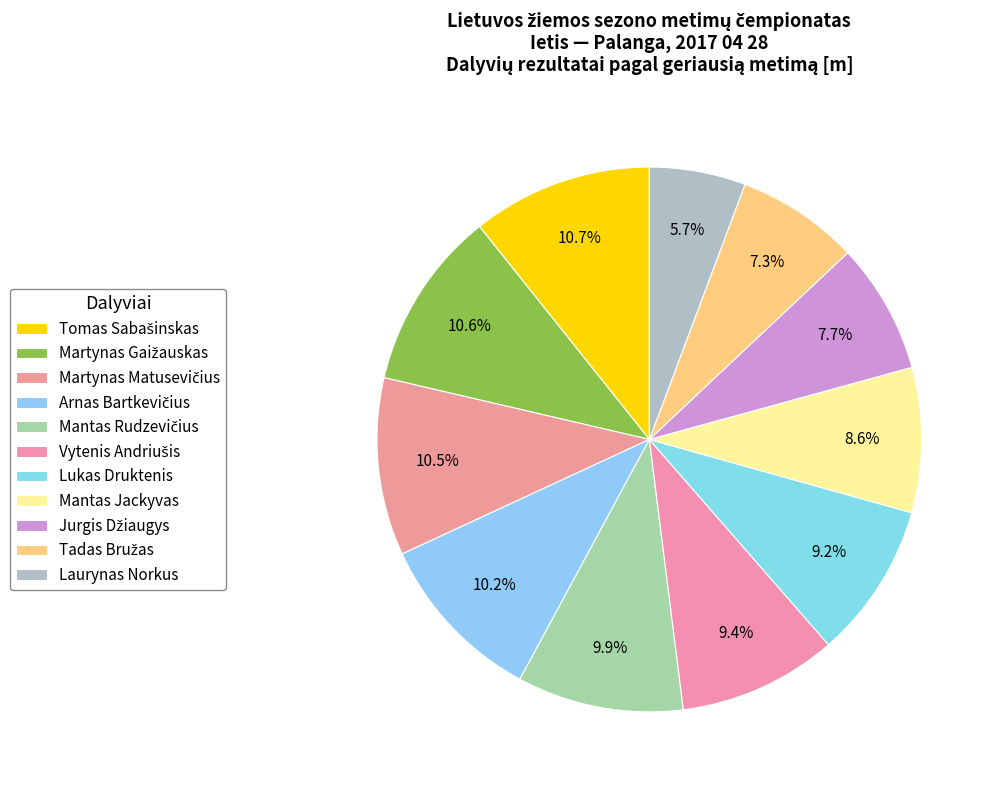

Is the sum of Lukas Druktenis and Arnas Bartkevičius greater than half?

No